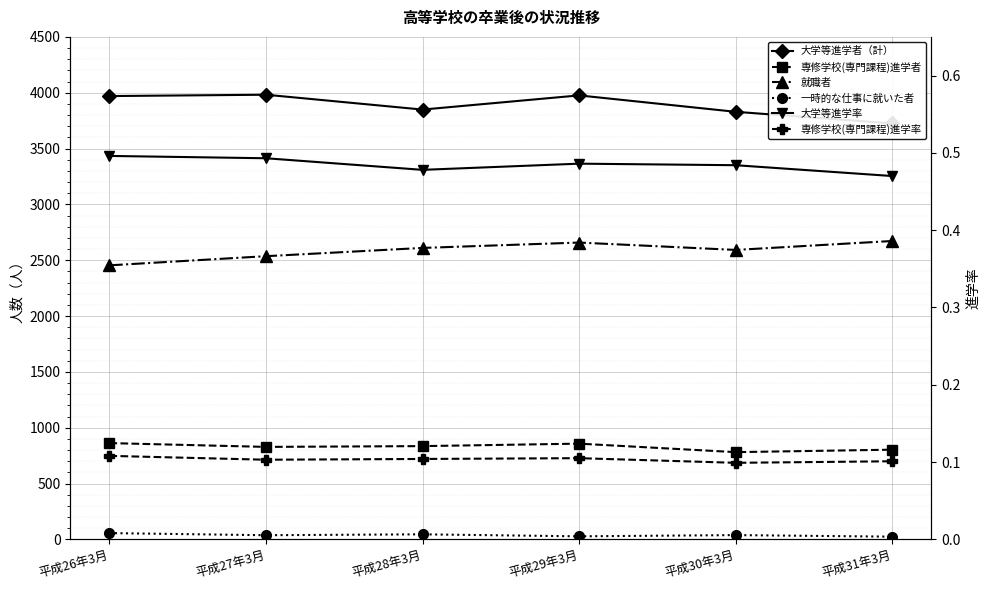

What is the value of the 一時的な仕事に就いた者 point at the 5th from the left?

38.0